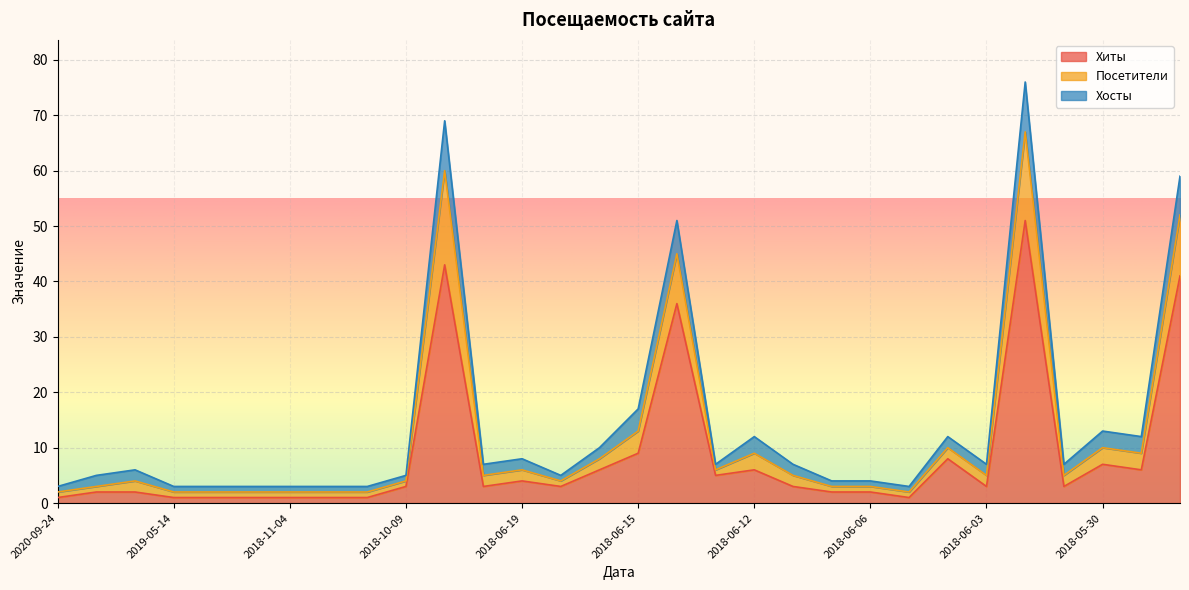

What is the highest value of the Хиты series?

51